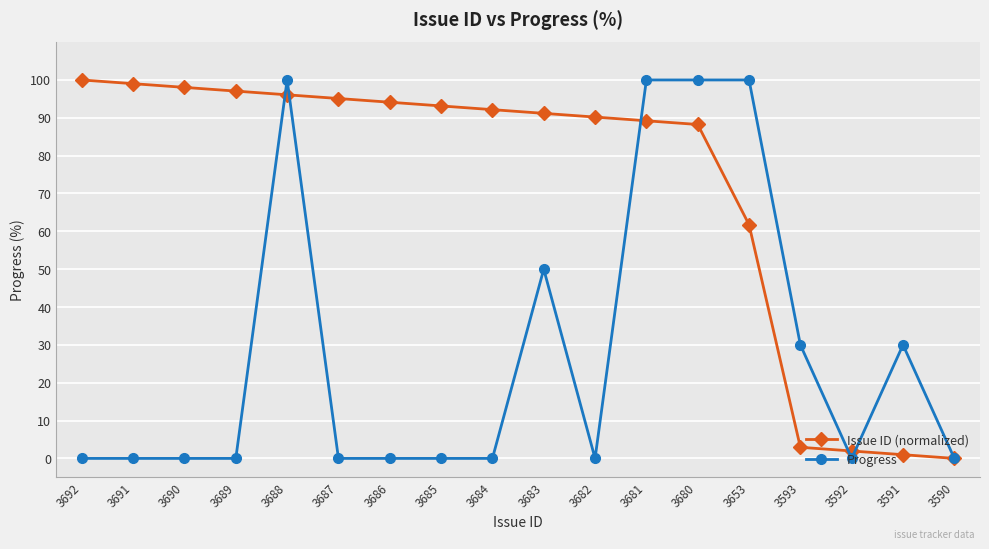

What is the average value of the Progress series?

28.3